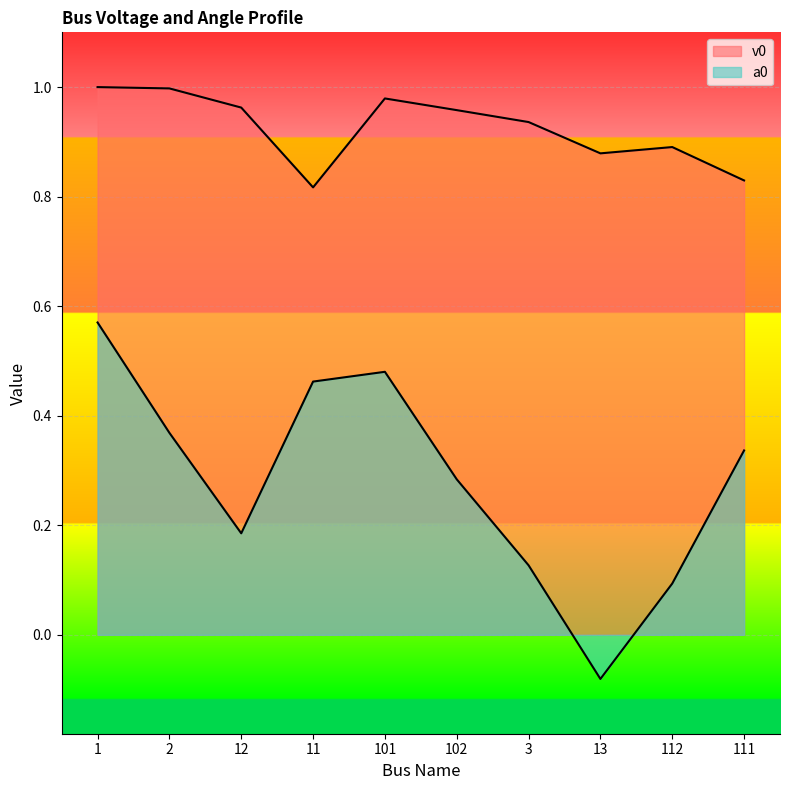

Which category has the highest value in the a0 series?

1